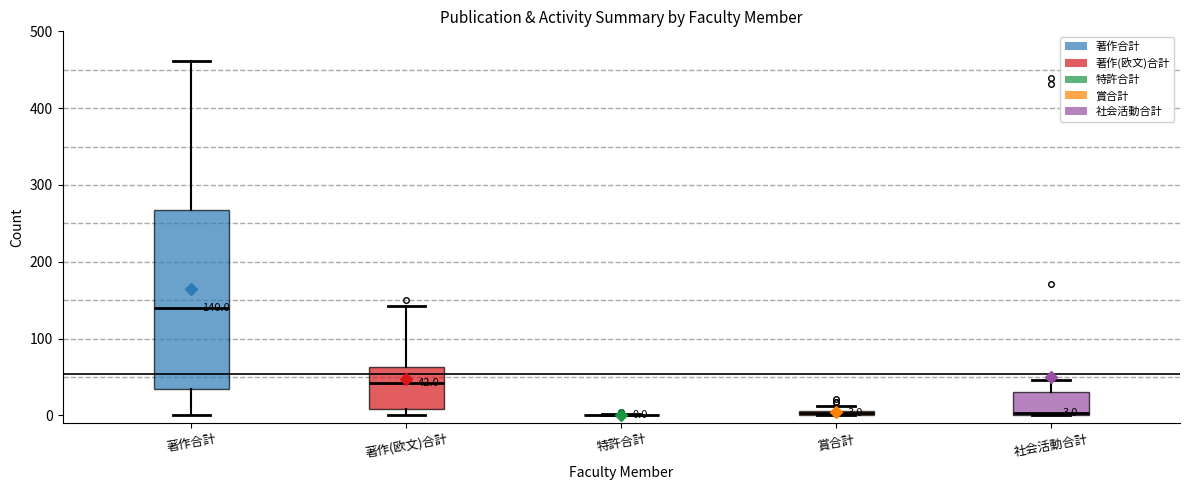

Comparing the boxes themselves (not the whiskers), which one is the tallest?

著作合計